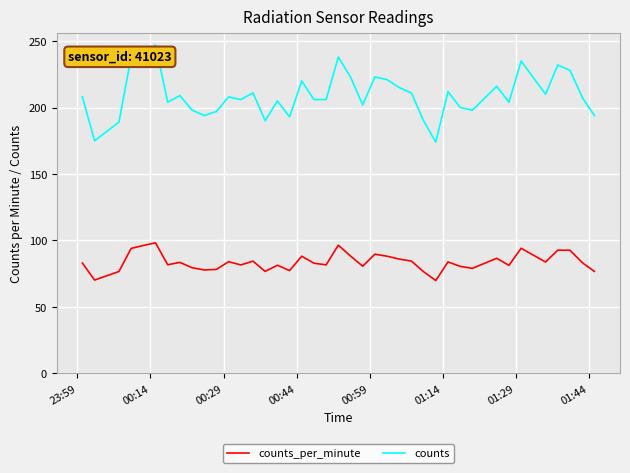

True or false: counts_per_minute and counts cross at least once.

False